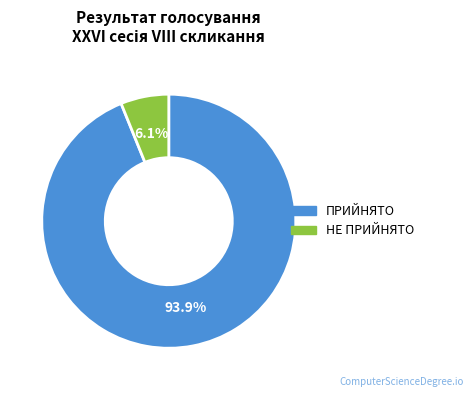

Rank the categories by value from lowest to highest.

НЕ ПРИЙНЯТО, ПРИЙНЯТО